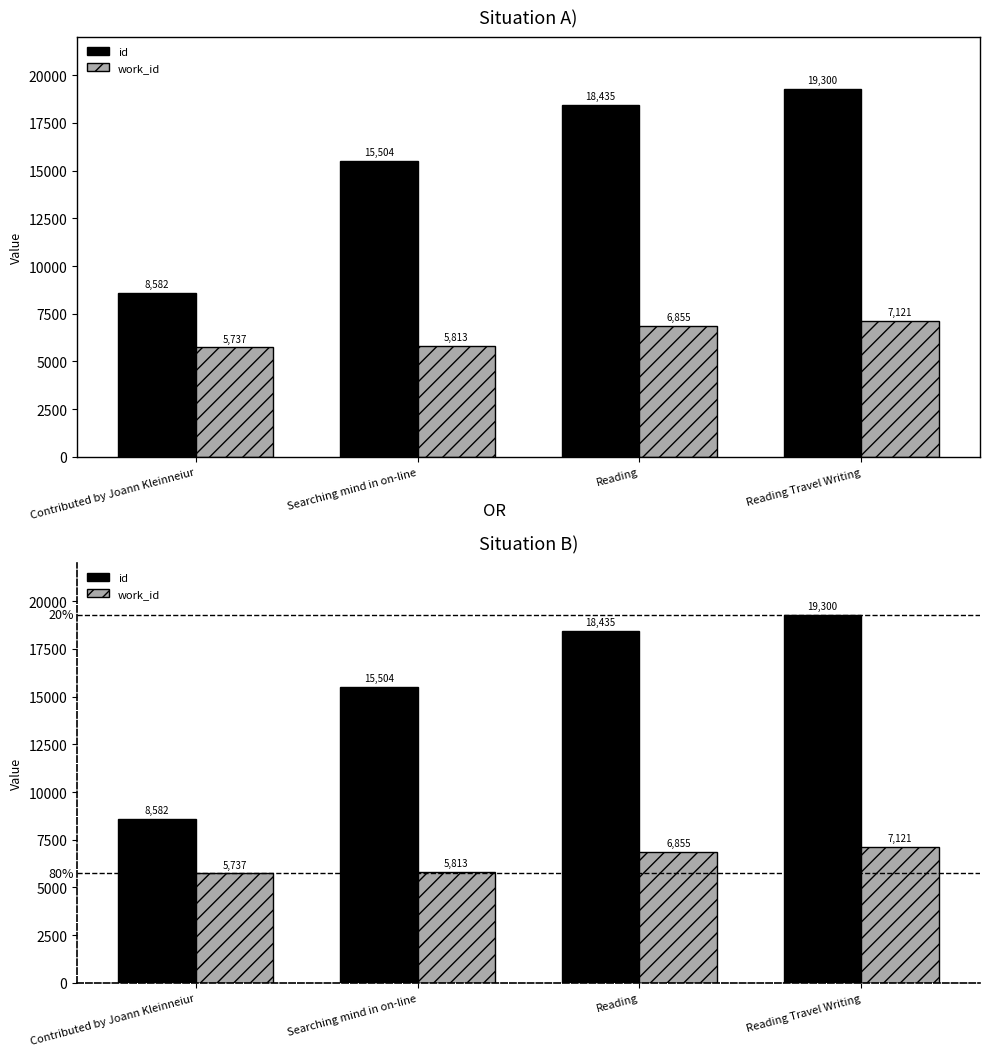

What is the label of the 4th bar from the left?

Reading Travel Writing